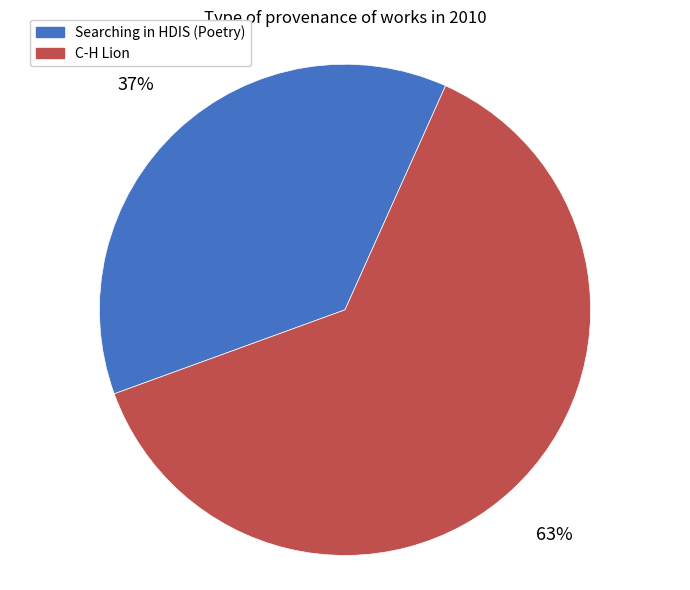

How many slices are in this pie chart?

2